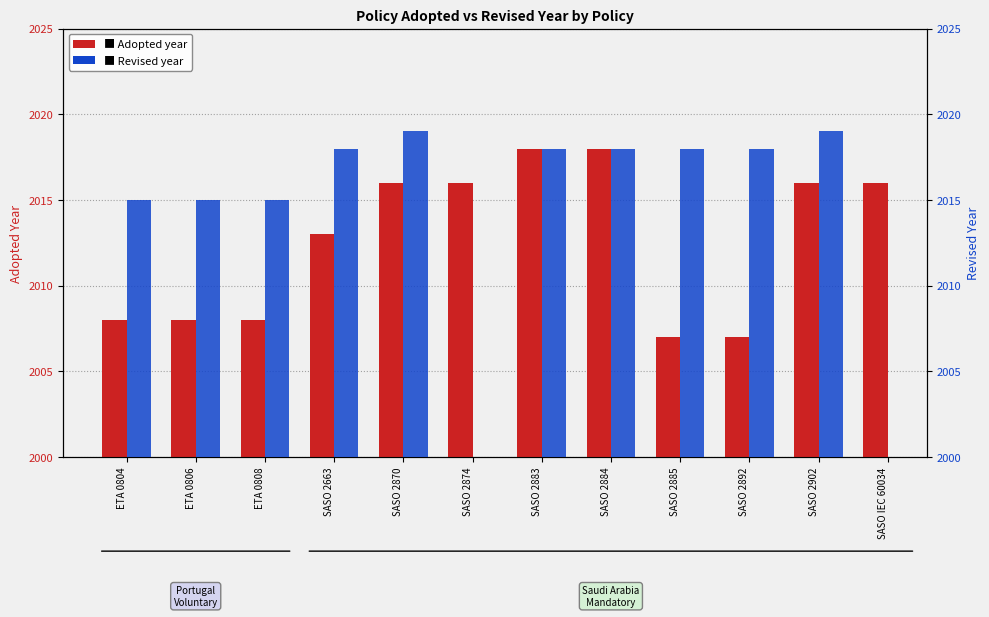

True or false: Adopted has a value of 3521.8 at SASO 2892.

False